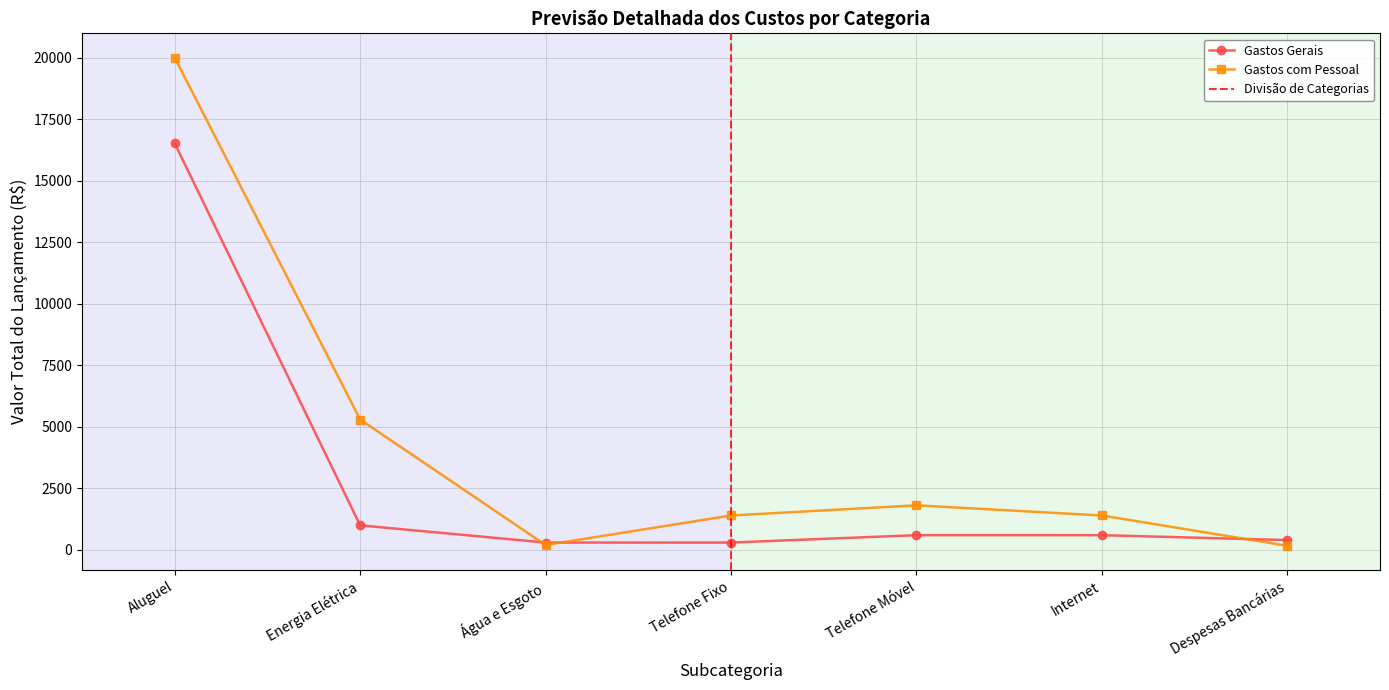

Is the value of Gastos Gerais at Aluguel greater than the value of Gastos com Pessoal at Despesas Bancárias?

Yes